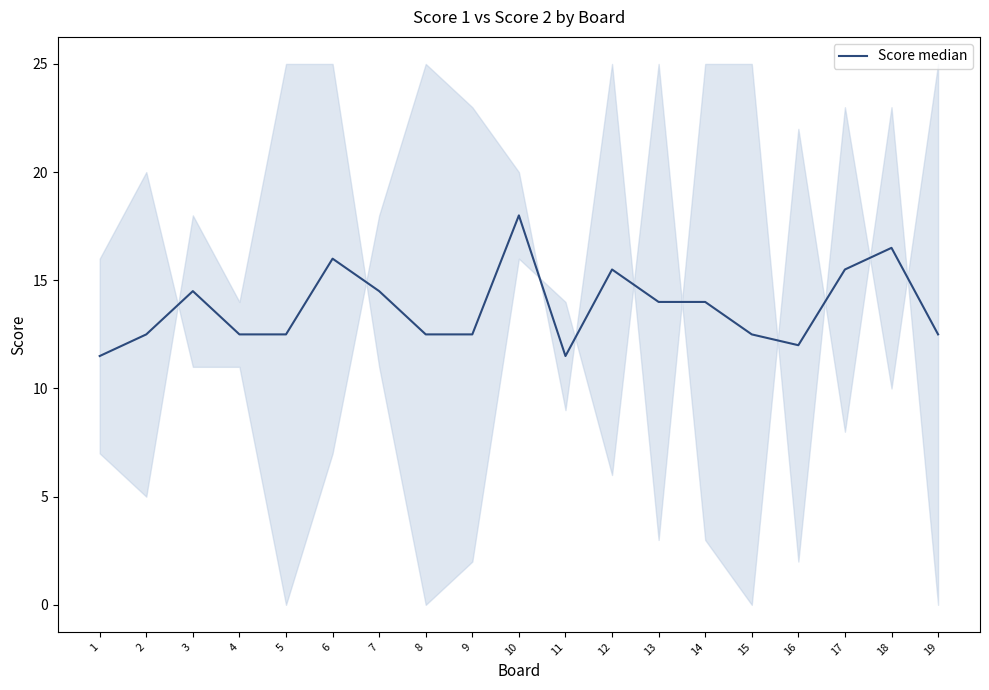

What is the change in value from 11 to 17?

+4.0